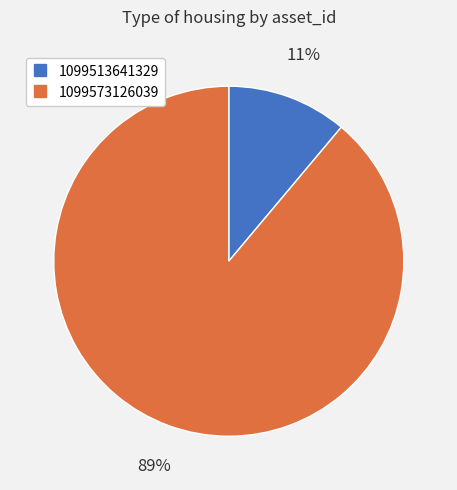

To the nearest percent, what is the difference between the 1099573126039 and 1099513641329 slice percentages?

78%